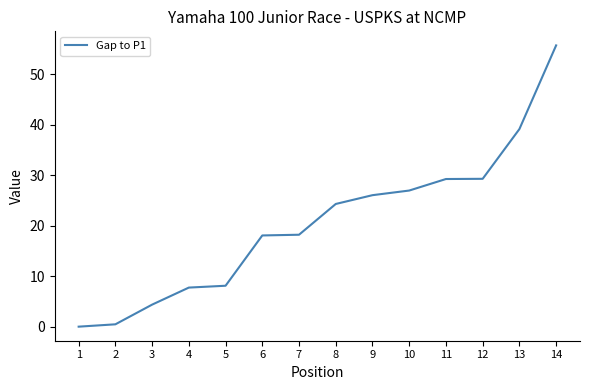

What is the ratio of the value at 5 to the value at 4?

1.0